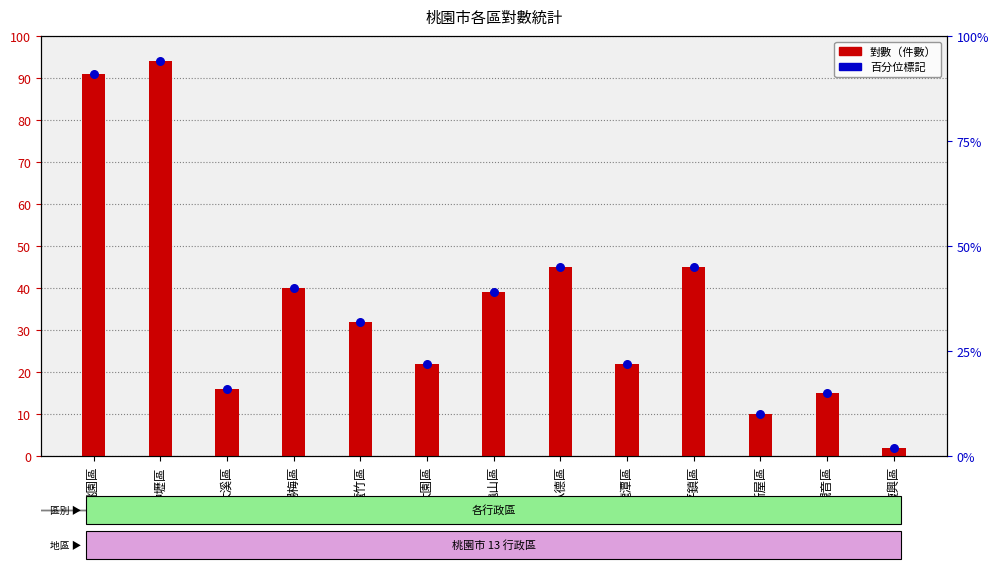

Is the value of 對數 at 復興區 greater than the value of 百分位標記 at 復興區?

No